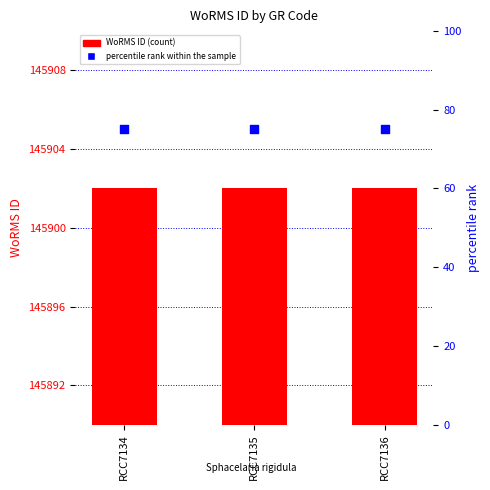

Which series has the largest total across all categories?

WoRMS ID (count)